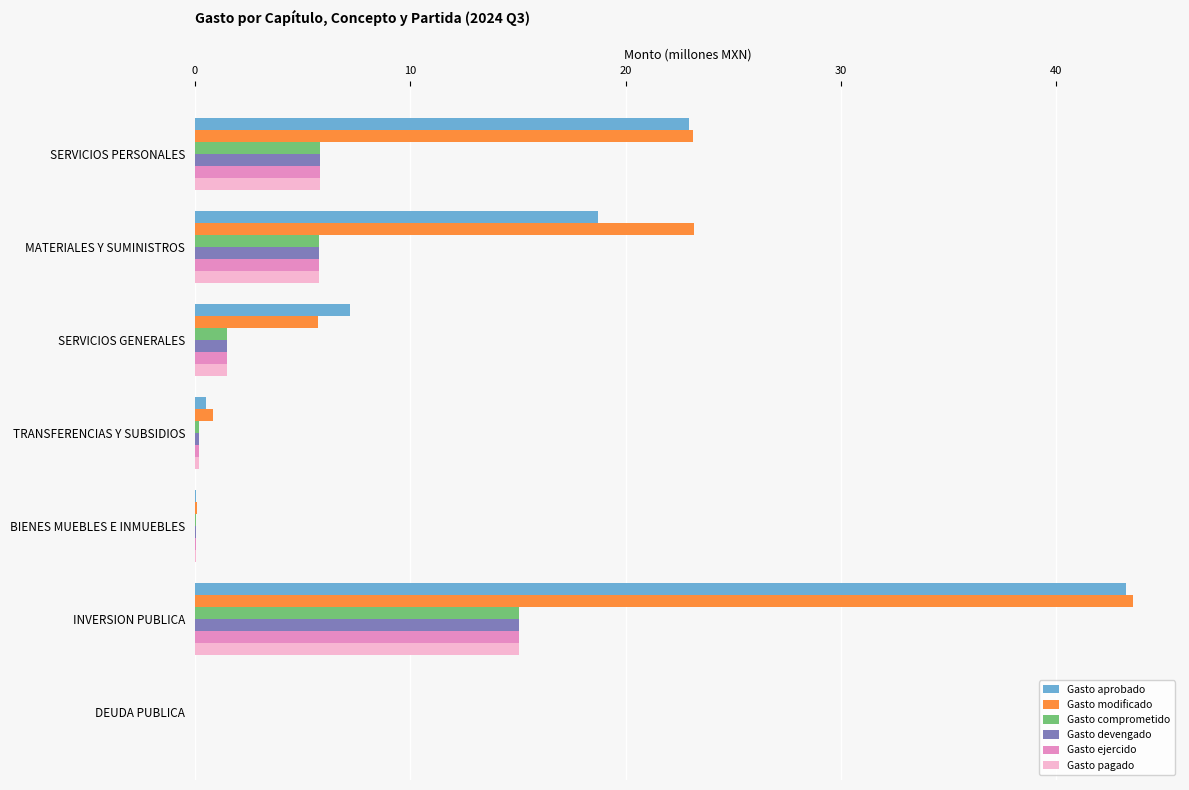

What is the greatest value displayed?

43.6